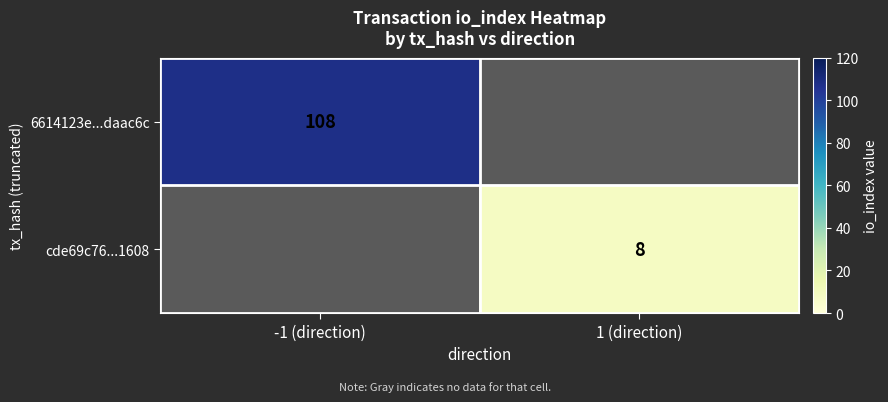

Which label corresponds to the smallest value in the chart?

1 (direction)